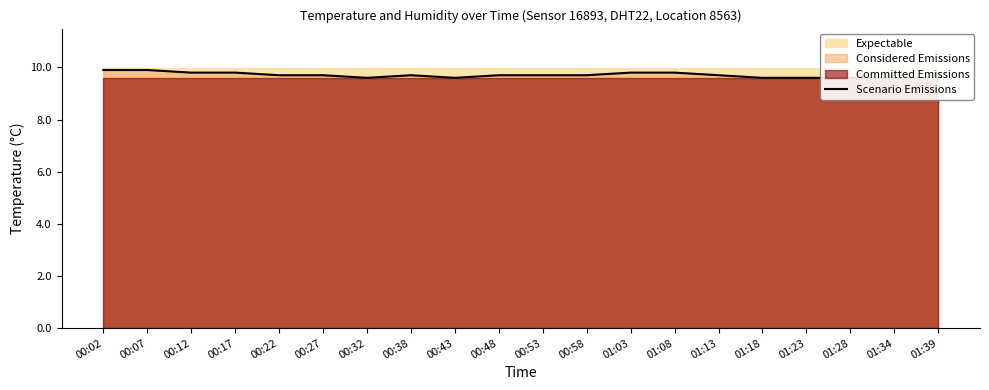

At which category does the chart reach its peak across all series?

00:02